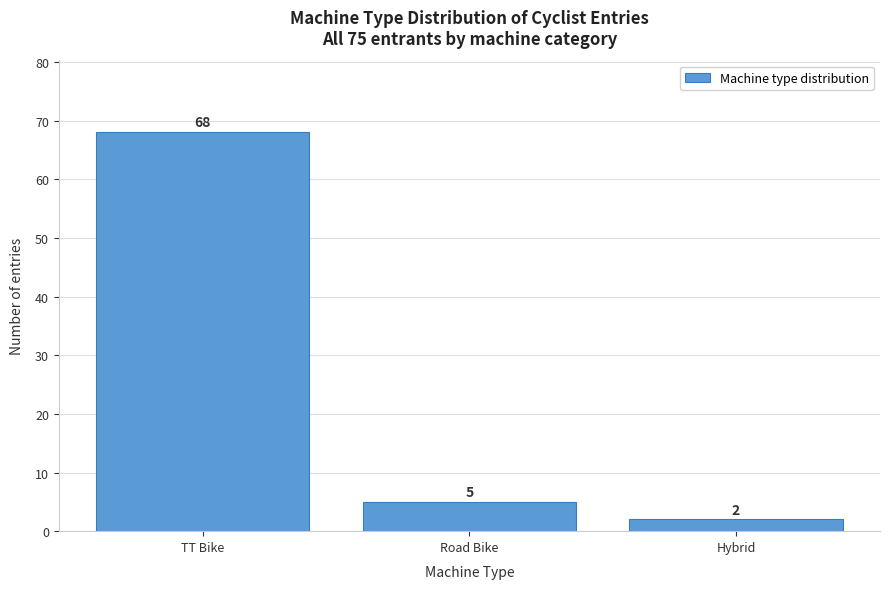

Reading left to right, extract all data points from this chart.

68	5	2